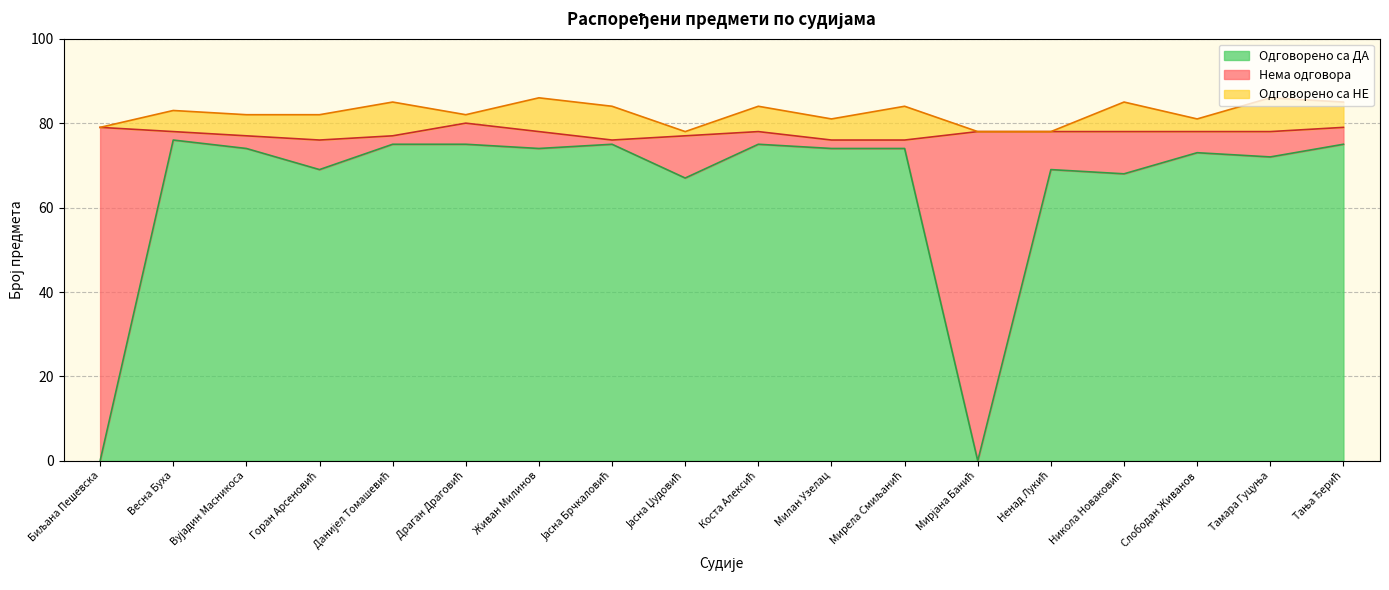

True or false: Нема одговора and Бр. распоређених предмета intersect in this chart.

False